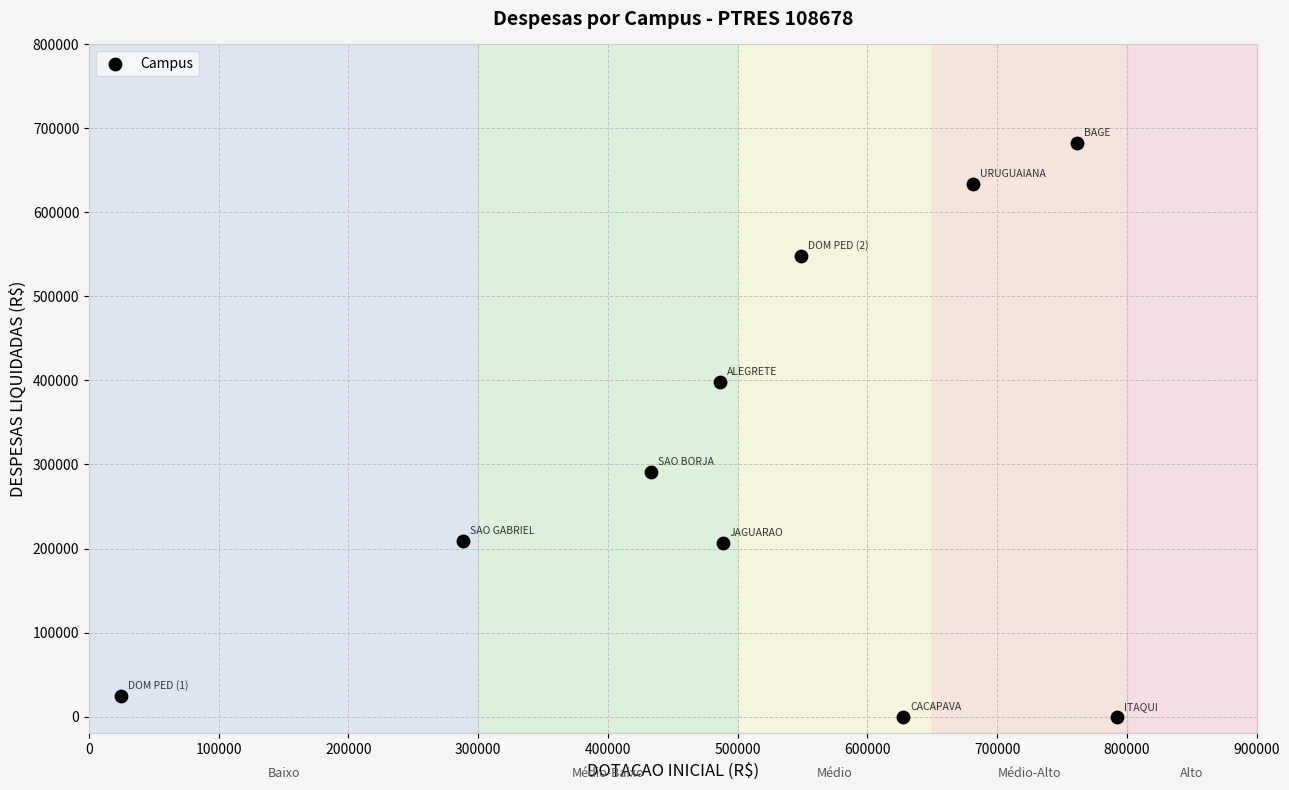

What is the range of X values (max minus min)?

767167.7